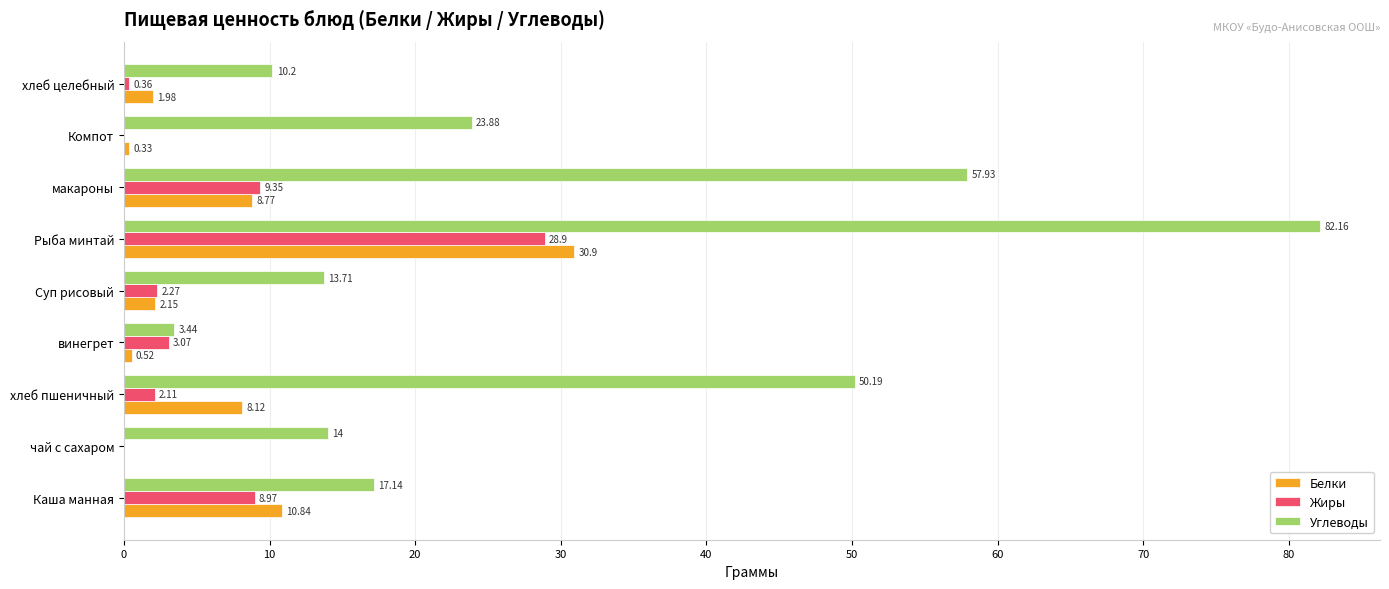

At which label does Белки reach its peak?

Рыба минтай